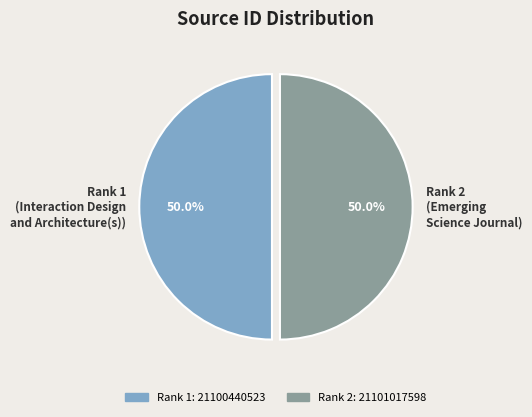

What is the total percentage of Rank 2 (Emerging Science Journal) and Rank 1 (Interaction Design and Architecture(s))?

100.0%